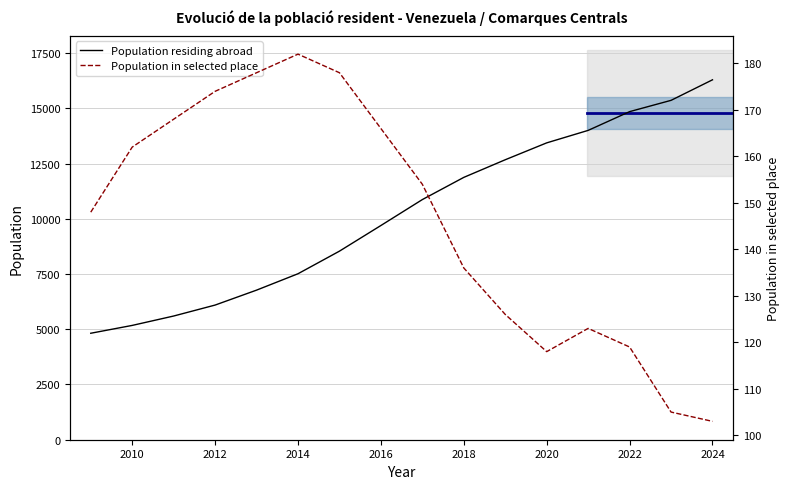

What is the average value of the Population in selected place series?

146